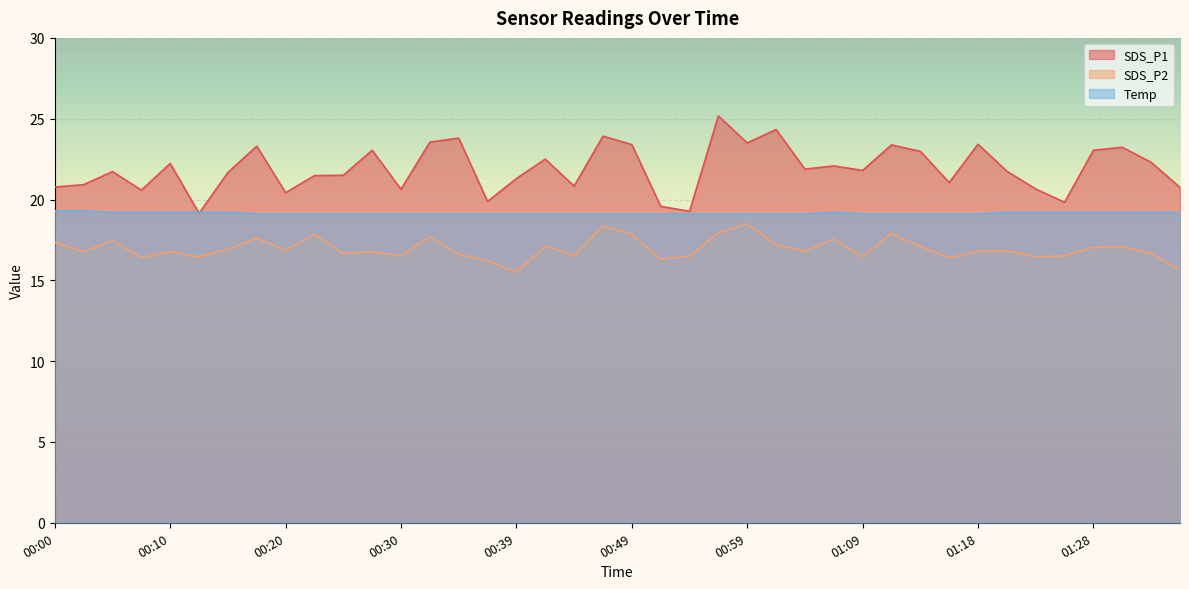

Is it true that SDS_P2 equals 16.8 at 00:03?

True